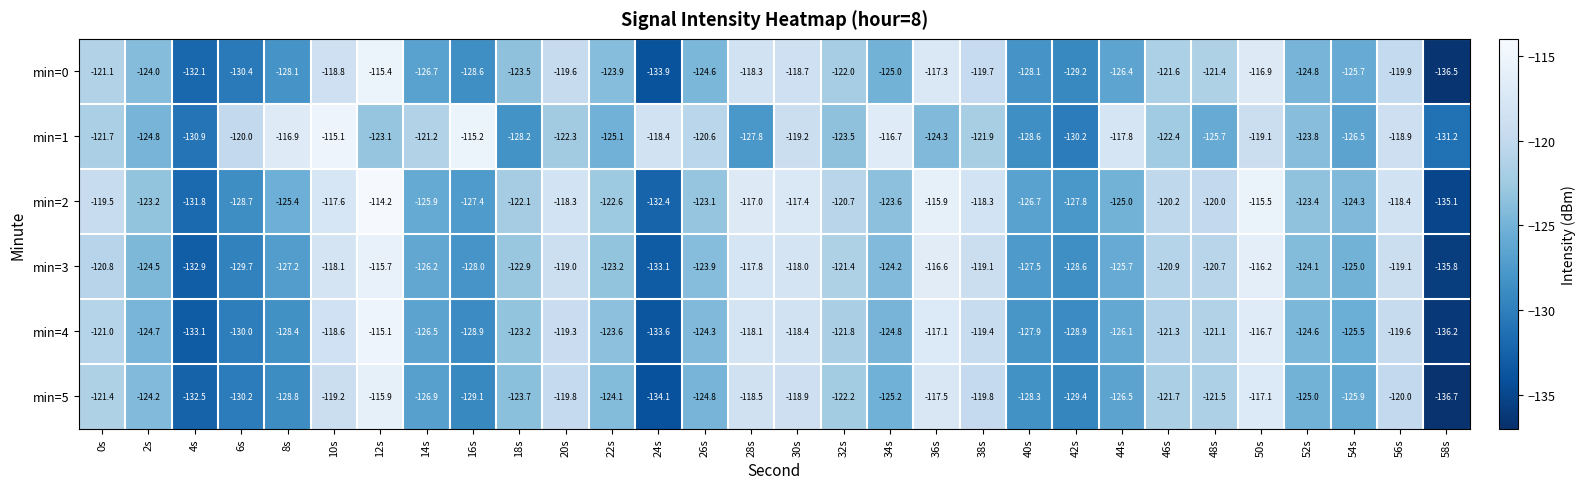

What is the sum of the min=5 values at 42s and 56s?

-249.4